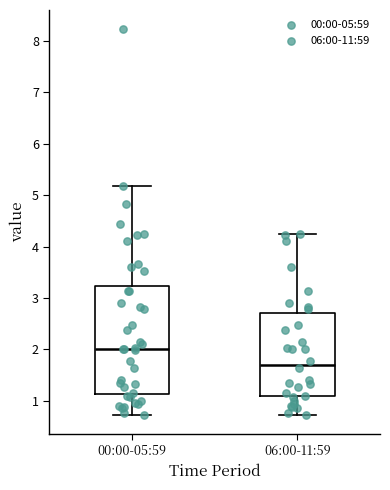

Reading left to right, transcribe this box plot: for each box, give where its median line is, the range the box spans, and where its two whiskers end, as read against the y-axis. The values are not printed on the chart, so give them approximately, as read against the axis.

00:00-05:59: median 2.0, box 1.1 to 3.2, whiskers 0.7 to 5.2
06:00-11:59: median 1.7, box 1.1 to 2.7, whiskers 0.7 to 4.3